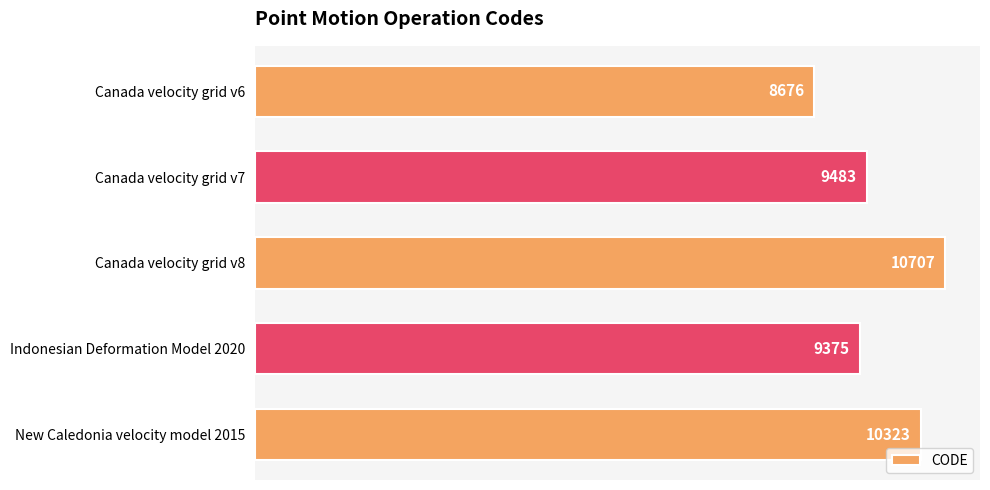

Where is the data nearest to the value 9691?

Canada velocity grid v7